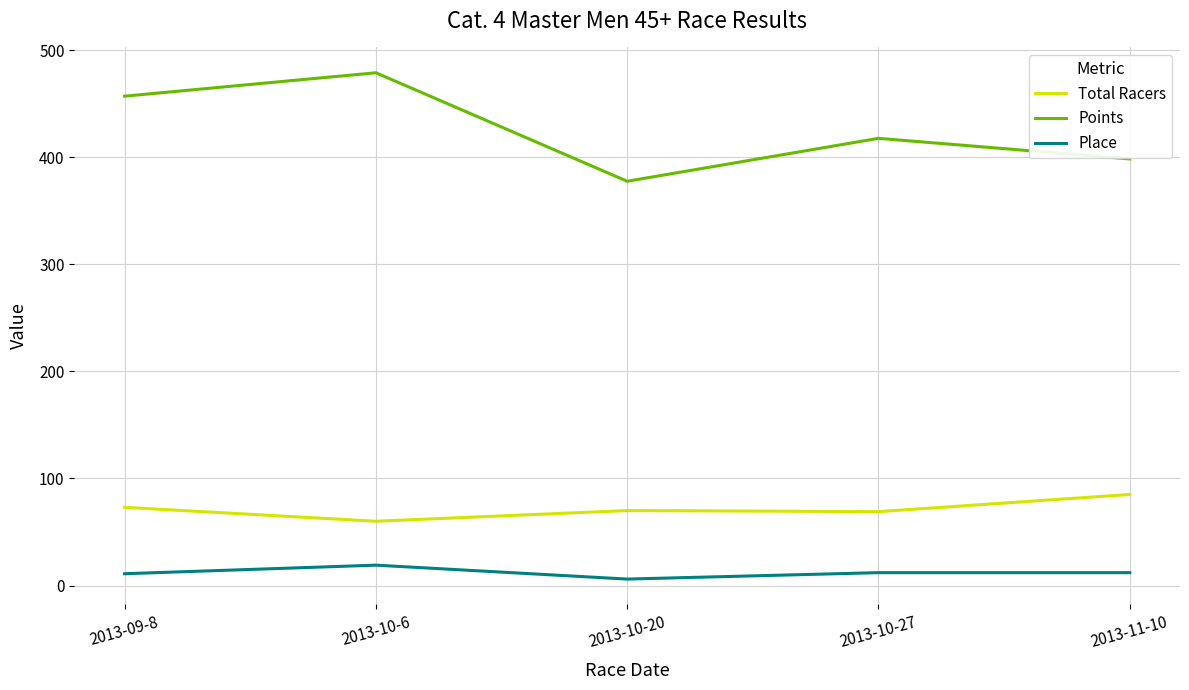

What is the spread (max minus min) of values at 2013-09-8?

446.0